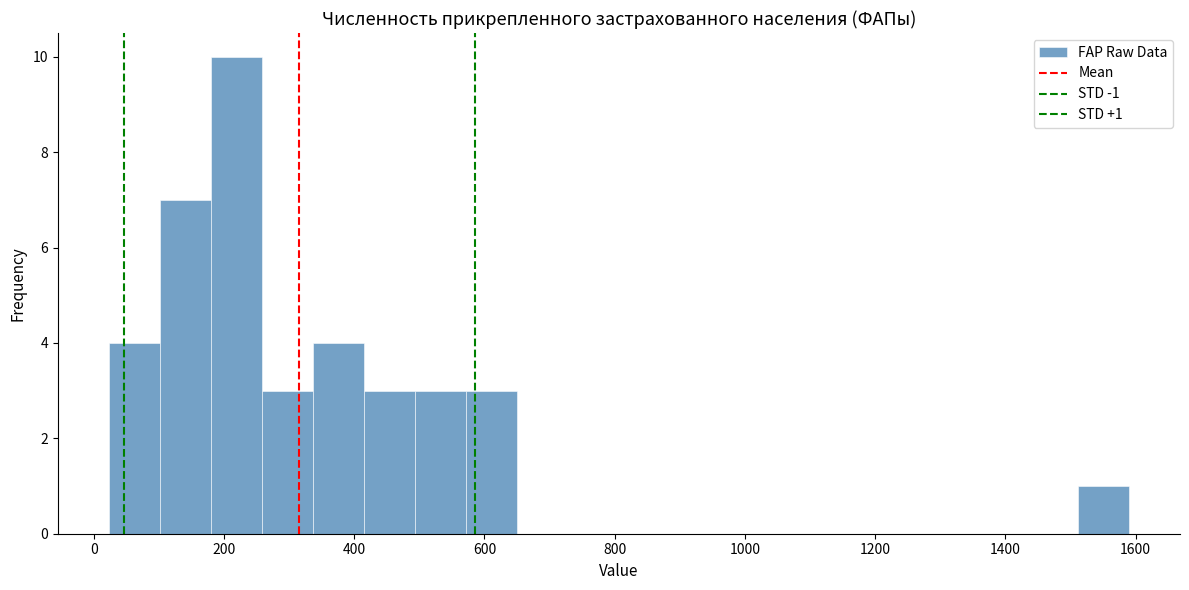

Around what value on the x-axis is the tallest bar? Give the approximate position of its centre, as read against the axis.

220